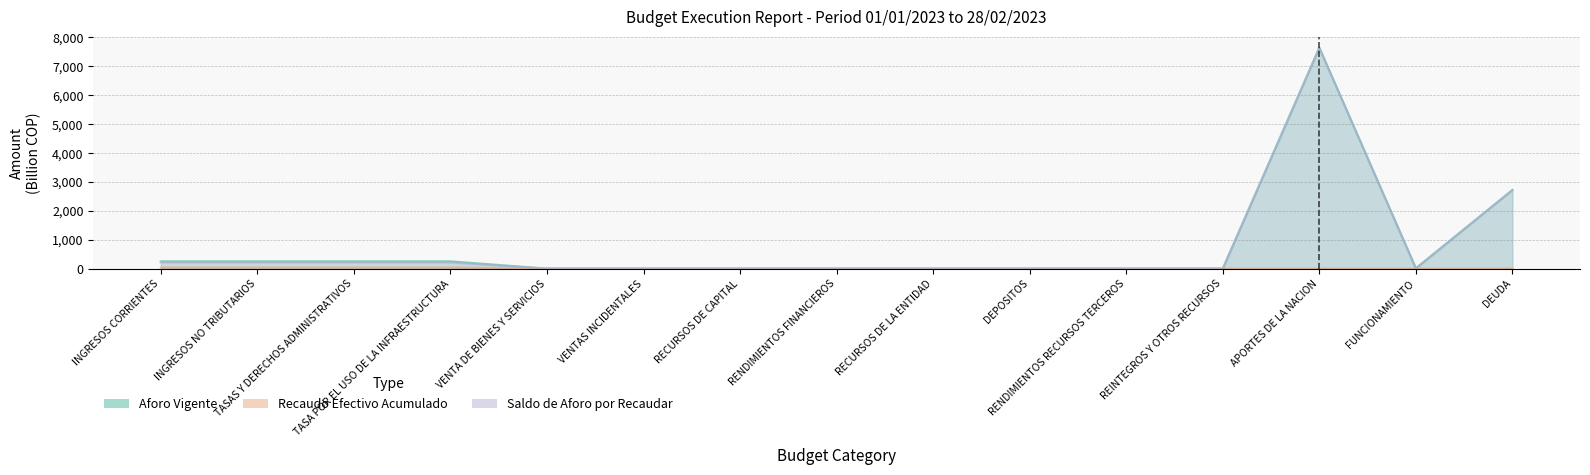

Which series has the widest spread of values?

Aforo Vigente